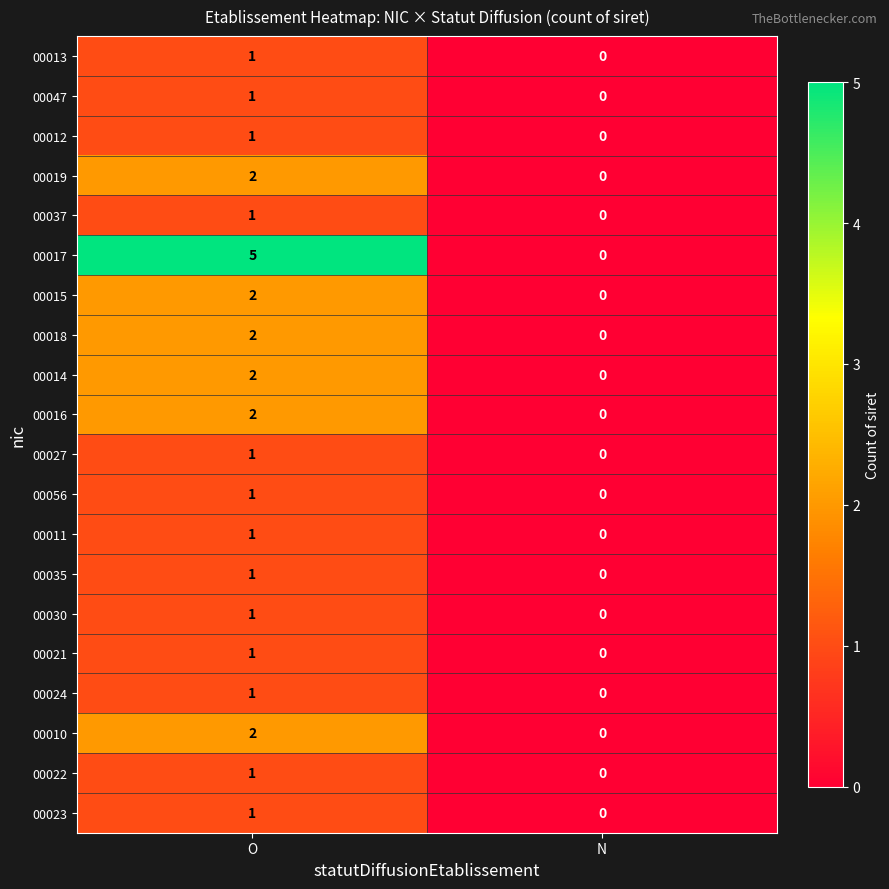

At which label is 00024 closest to 0?

N